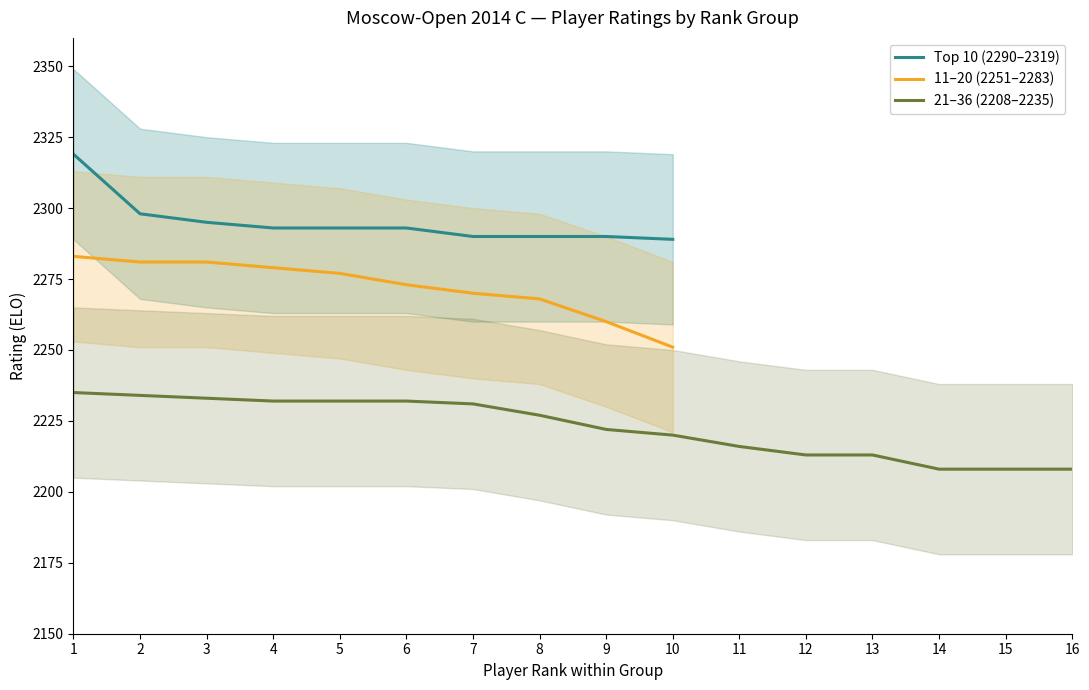

At which category does the chart reach its peak across all series?

1